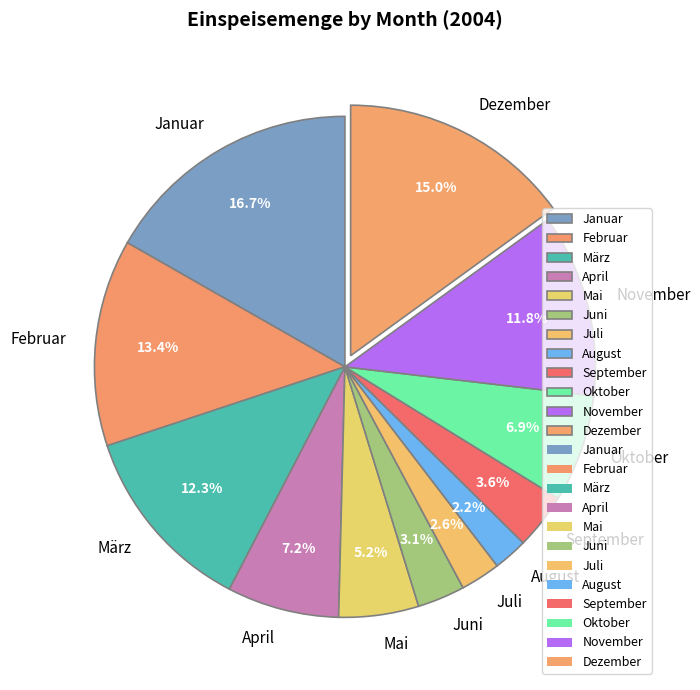

Does Februar account for over 50% of the chart?

No